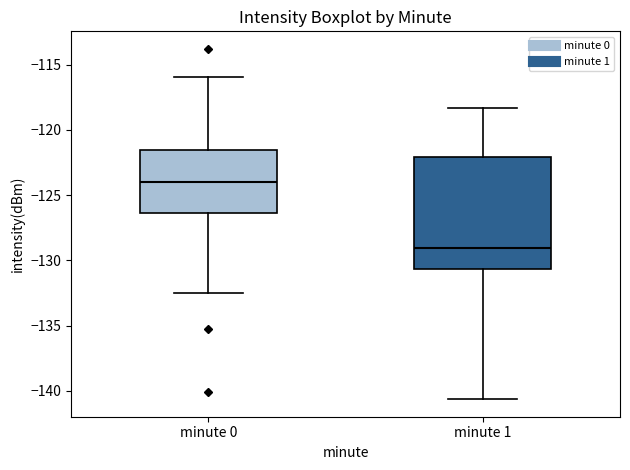

Which box has the lowest median line?

minute 1